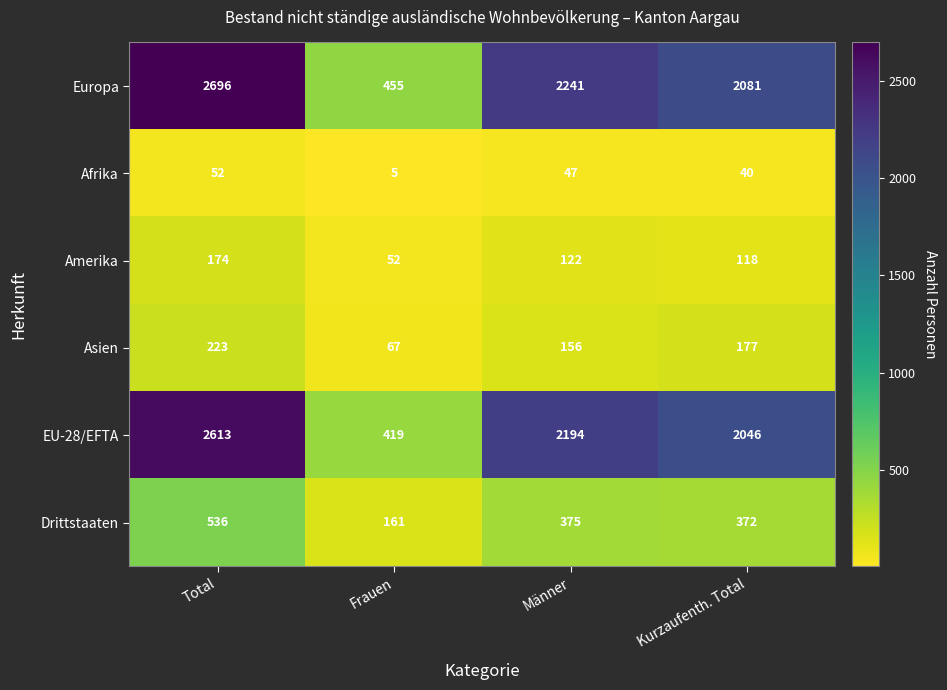

Reading left to right, list all the values displayed in this chart.

Europa: 2696	455	2241	2081
Afrika: 52	5	47	40
Amerika: 174	52	122	118
Asien: 223	67	156	177
EU-28/EFTA: 2613	419	2194	2046
Drittstaaten: 536	161	375	372